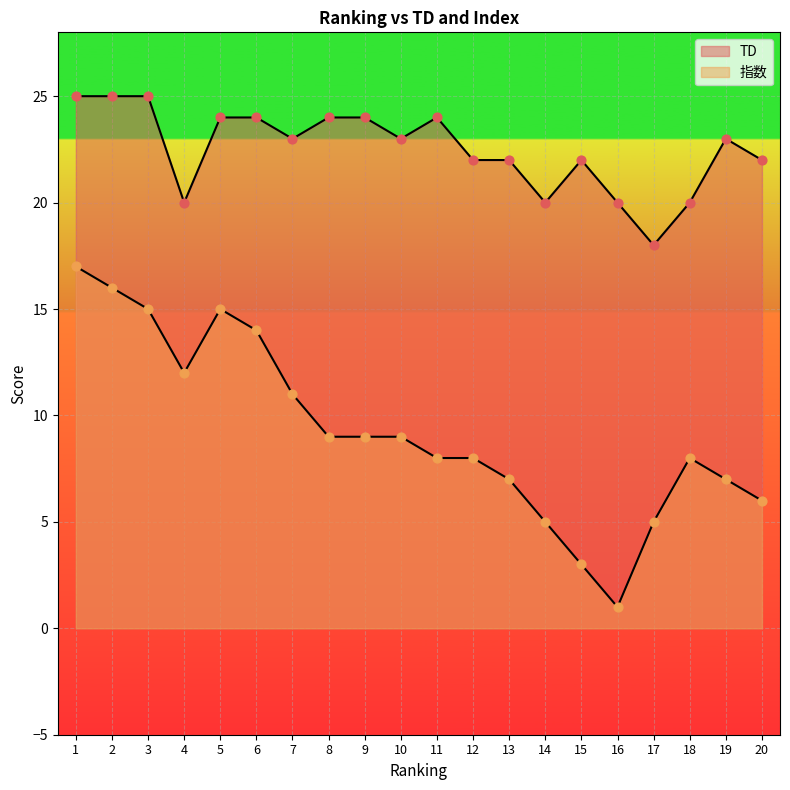

At which category is the sum across all series the highest?

1